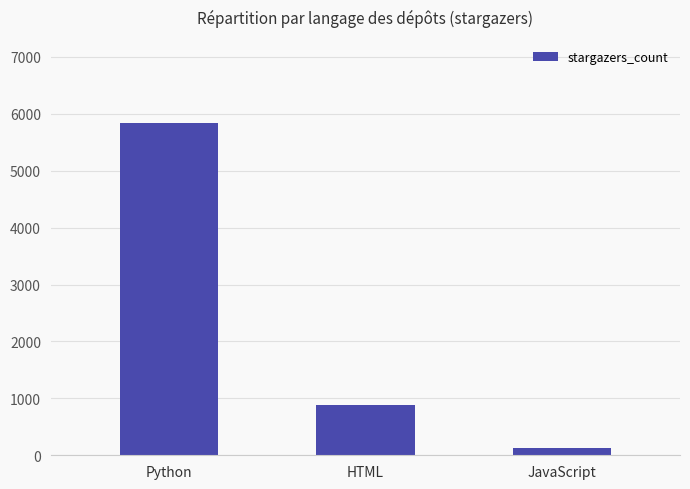

The value at HTML is 1272. True or false?

False